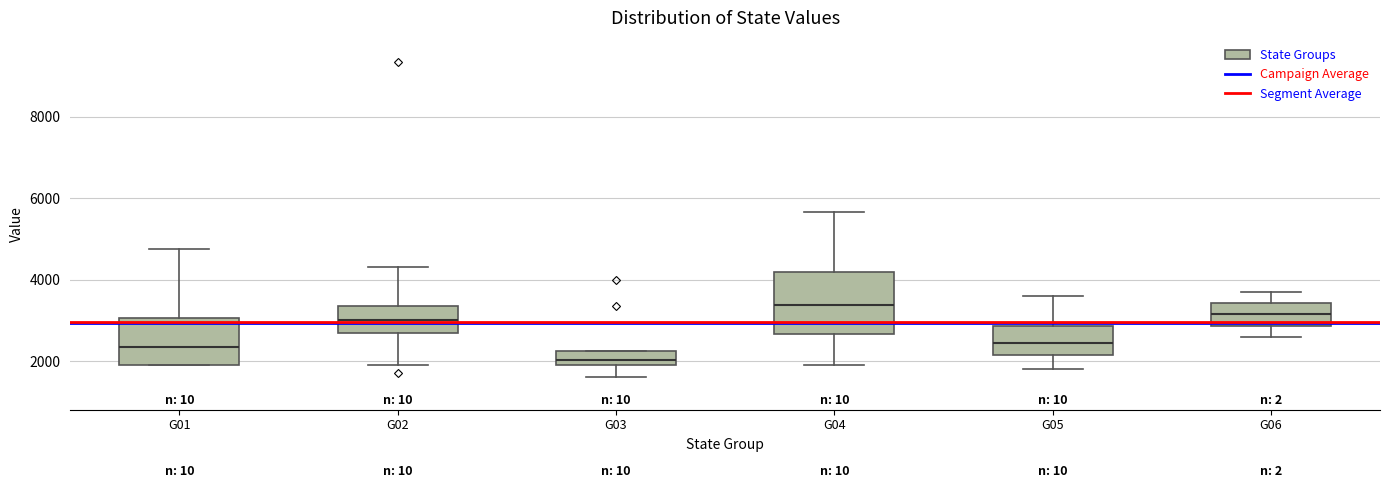

Which box is the tallest, from its lower edge to its upper edge?

G04